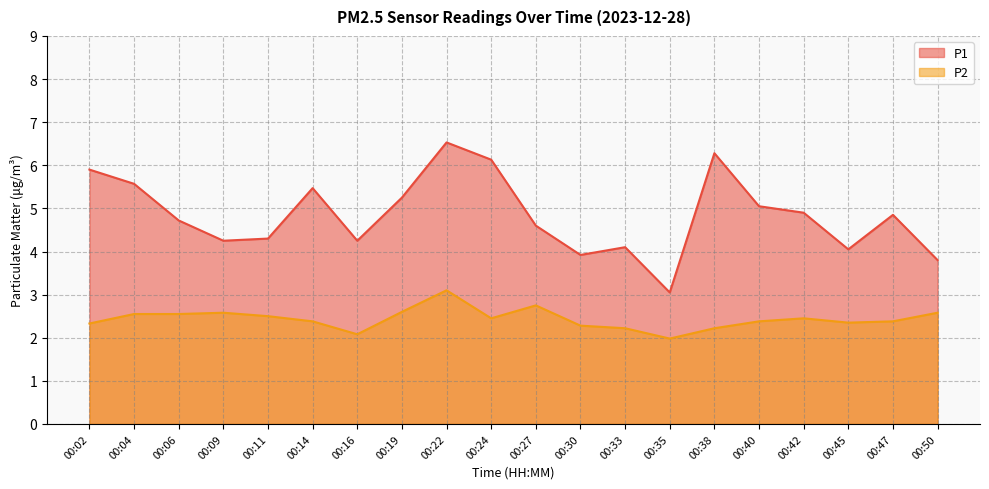

How many values in the P2 series exceed 2?

19